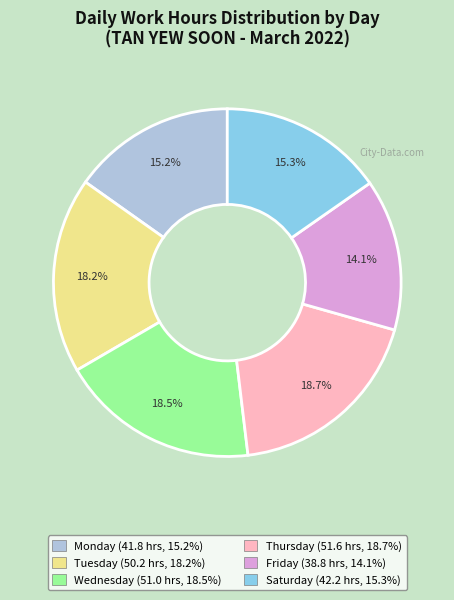

How much of the chart is everything except Thursday (51.6 hrs, 18.7%)?

81.3%